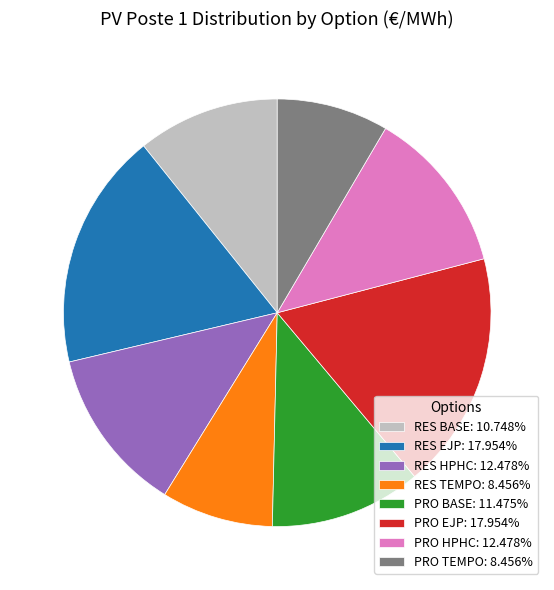

Approximately how many times larger is the value at RES EJP compared to PRO TEMPO?

2.1